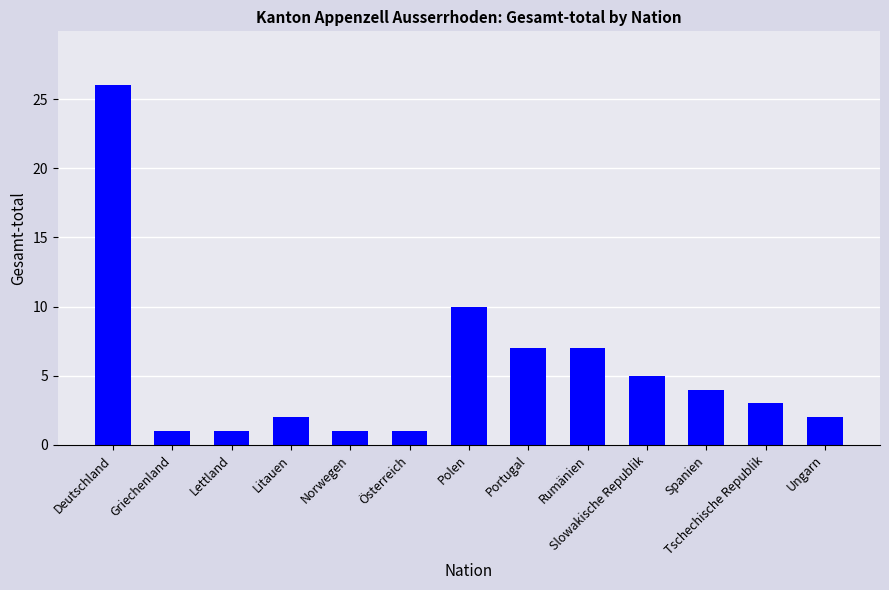

What is the sum of all values?

70